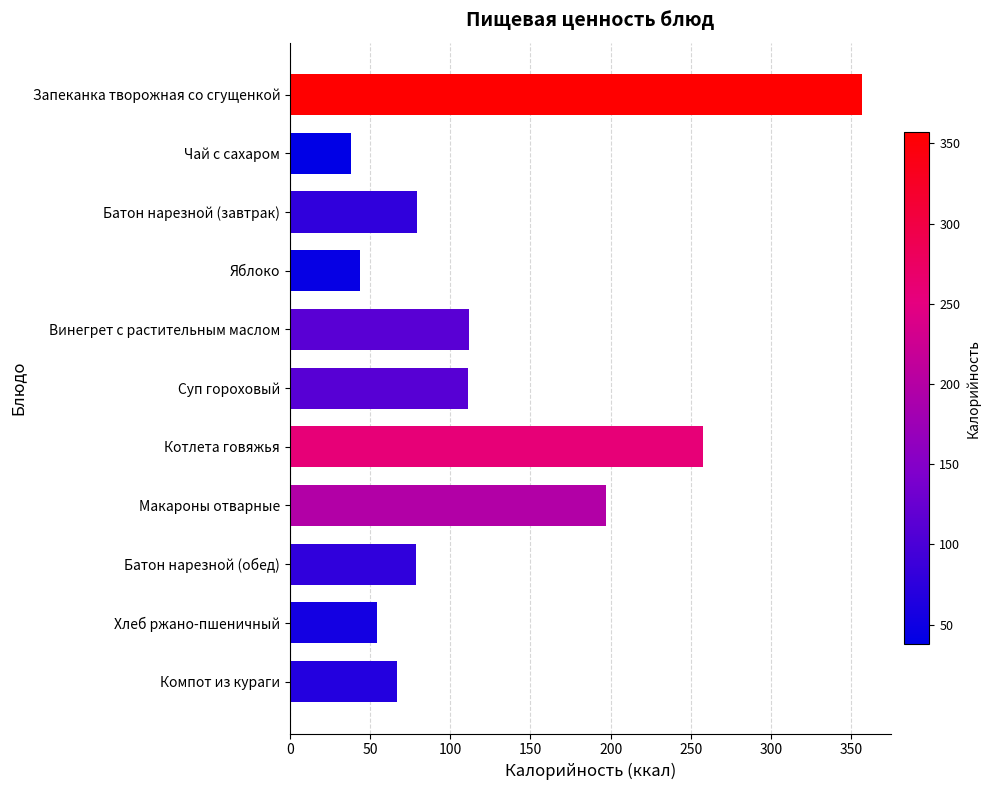

What is the average value?

126.8